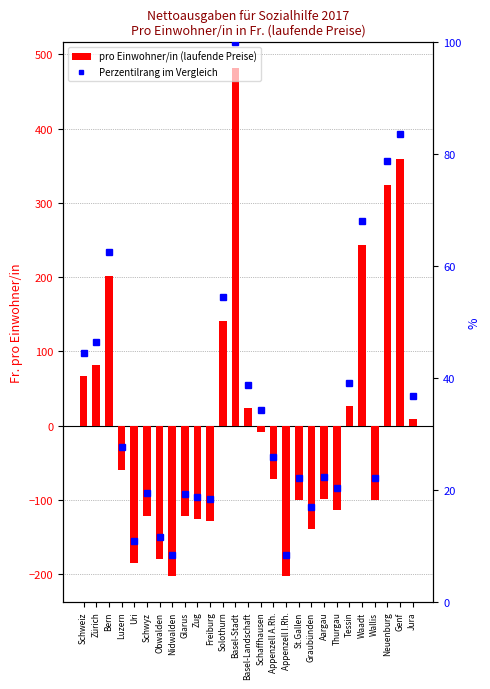

Reading left to right, extract all data points from this chart.

pro Einwohner/in (laufende Preise): 67.0	82.0	202.0	-59.0	-185.0	-121.0	-179.0	-203.0	-122.0	-126.0	-128.0	141.0	482.0	24.0	-9.0	-72.0	-203.0	-100.0	-139.0	-99.0	-114.0	27.0	243.0	-100.0	324.0	359.0	9.0
Perzentilrang im Vergleich: 44.5	46.5	62.6	27.7	10.8	19.4	11.6	8.4	19.3	18.7	18.4	54.4	100.0	38.8	34.4	25.9	8.4	22.2	17.0	22.3	20.3	39.2	68.0	22.2	78.9	83.6	36.8